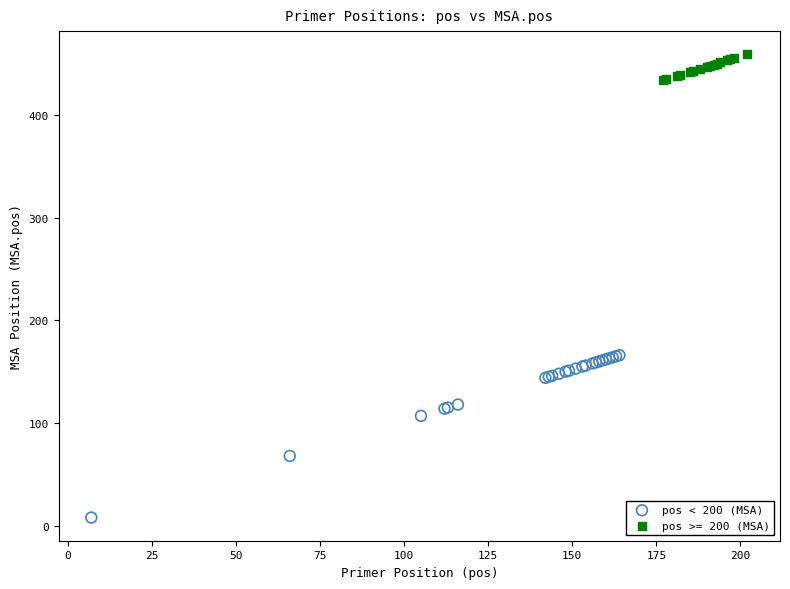

Which series has the largest Y range (max minus min)?

pos < 200 (MSA)